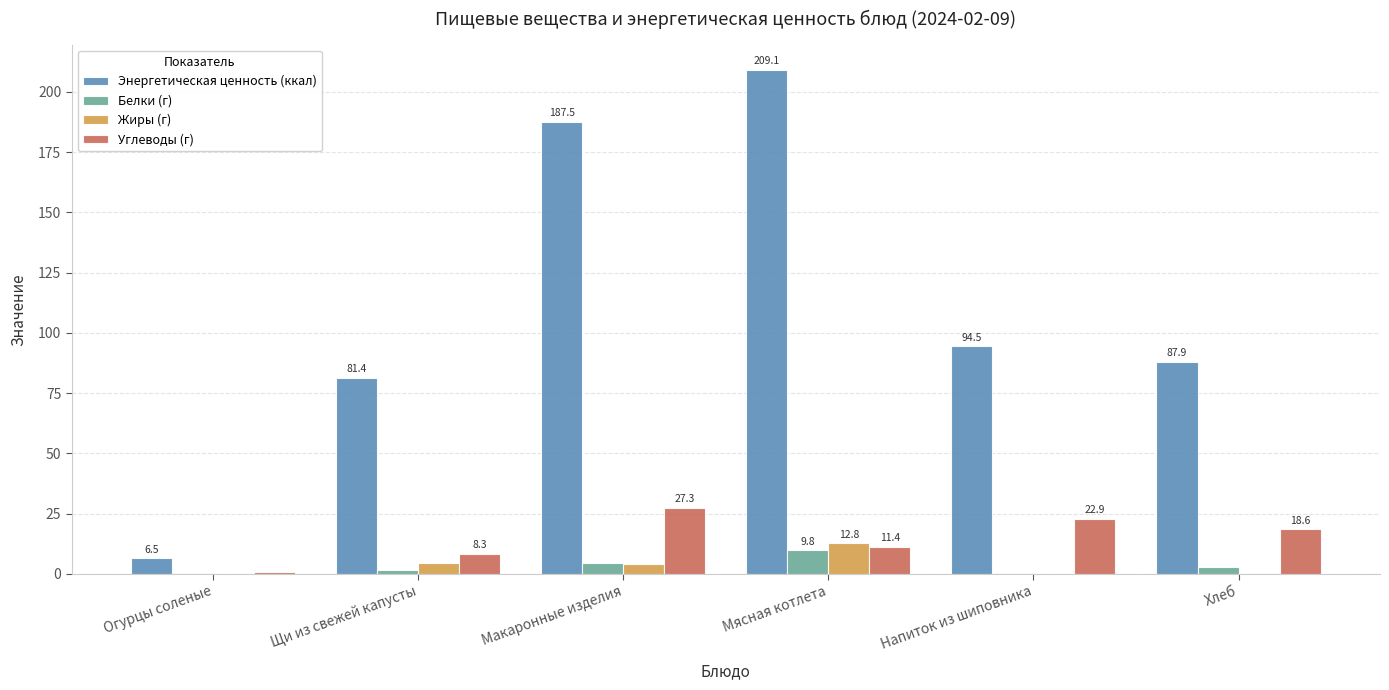

Are the bars horizontal?

No